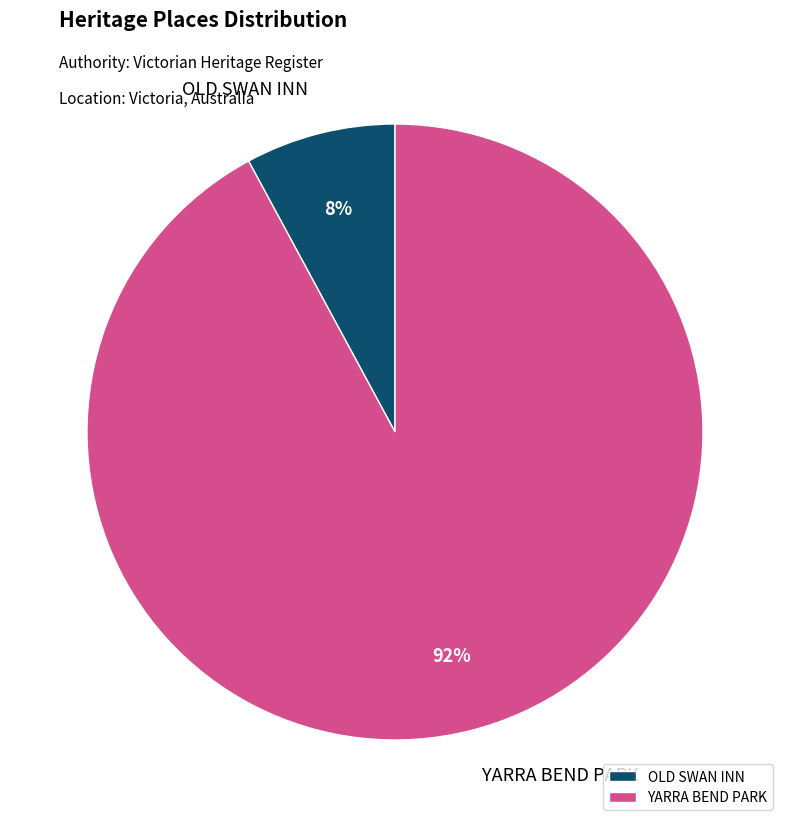

Which slice is the smallest?

OLD SWAN INN